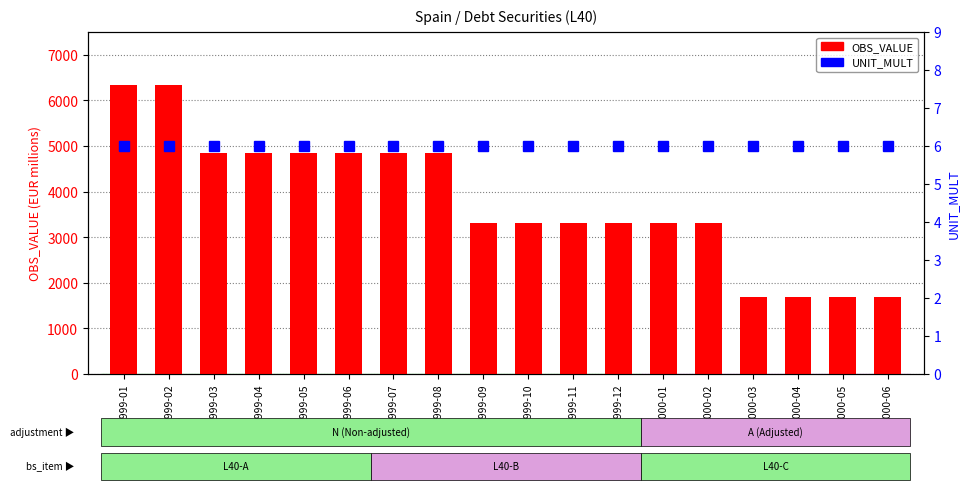

Read the OBS_VALUE value at 2000-05.

1691